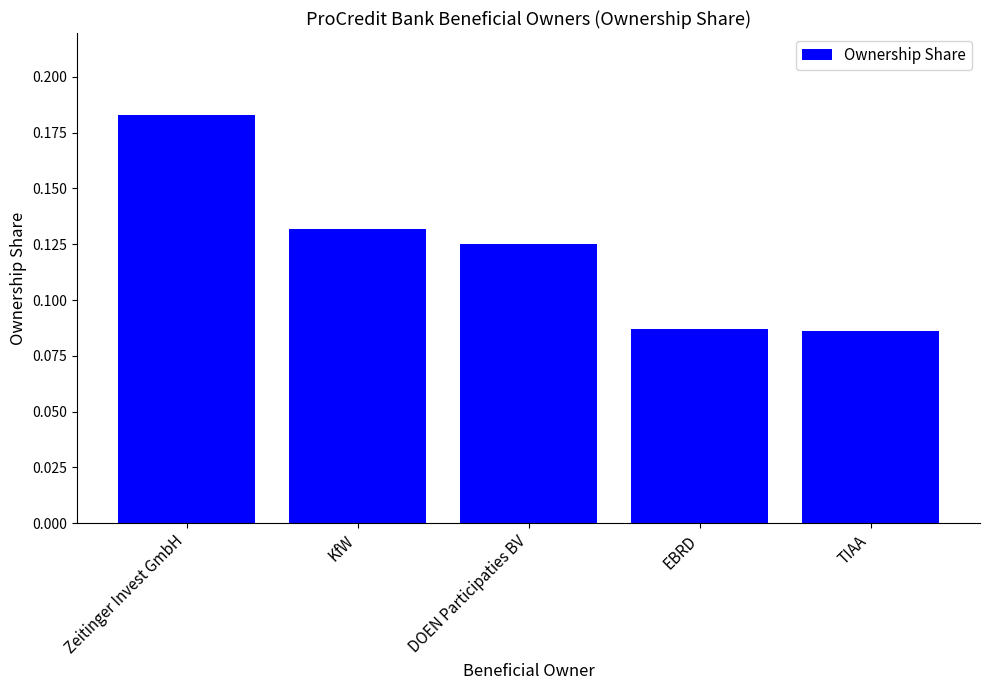

The chart shows a value of 0.0 at DOEN Participaties BV. True or false?

False